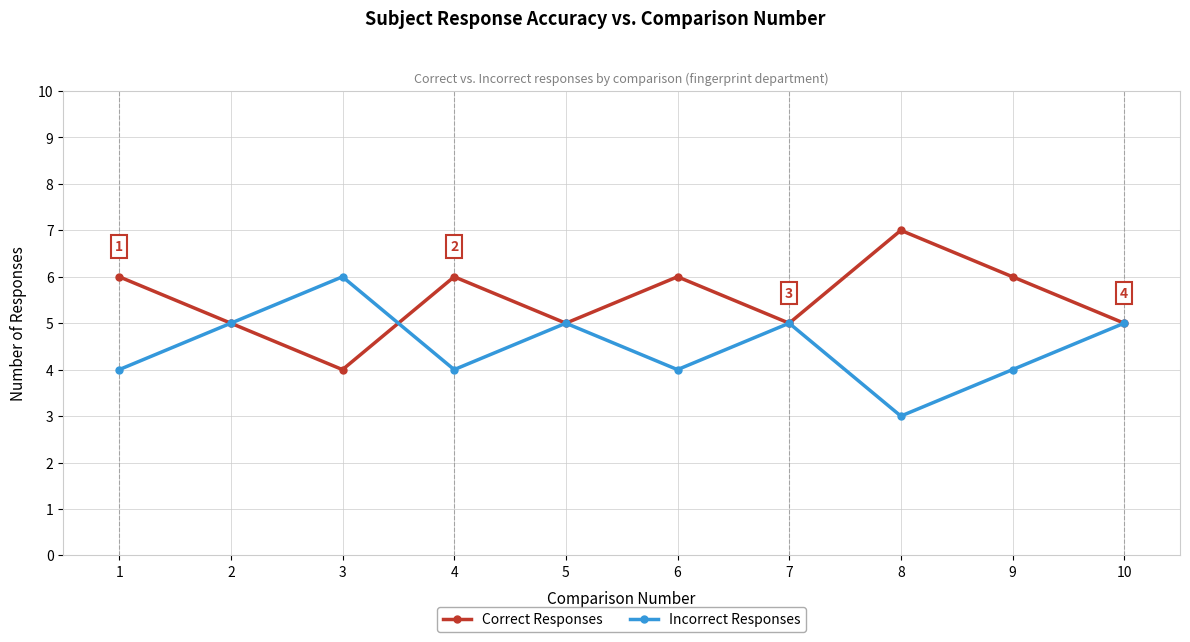

True or false: Incorrect Responses has a value of 2 at 10.

False